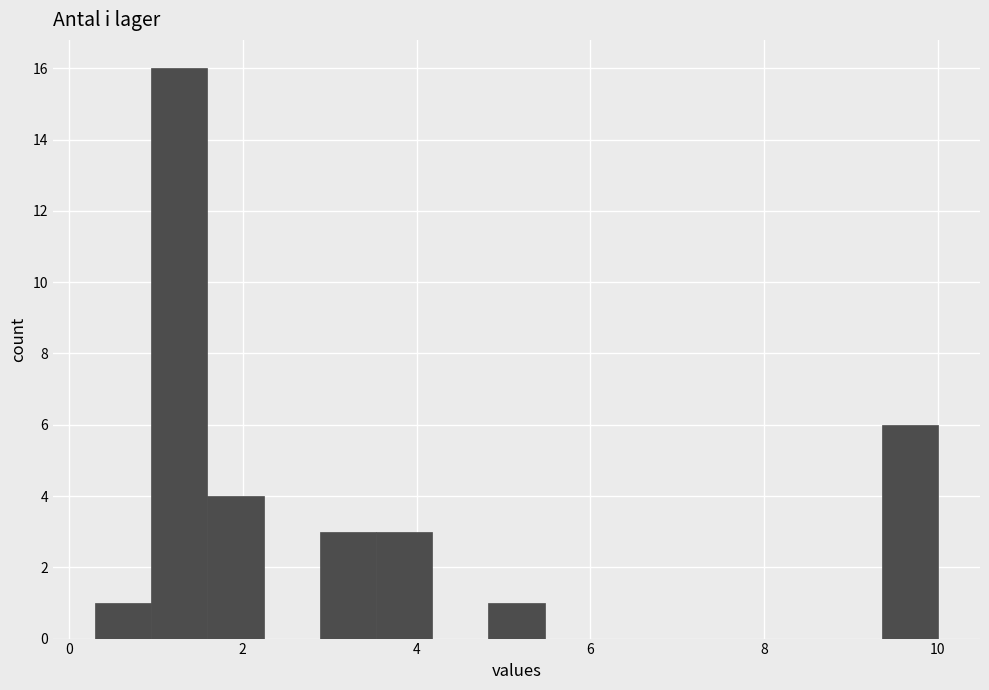

Around what value on the x-axis is the tallest bar? Give the approximate position of its centre, as read against the axis.

1.2